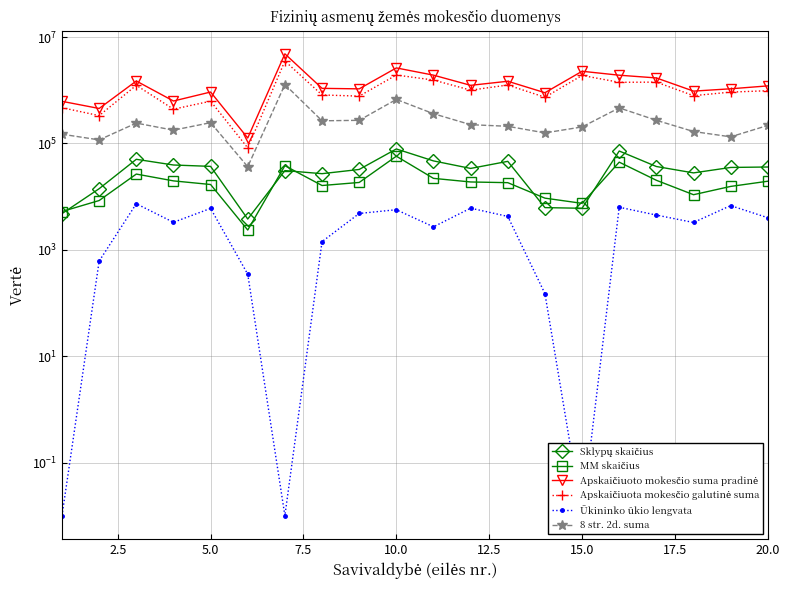

Which series has the widest spread of values?

Apskaičiuoto mokesčio suma pradinė